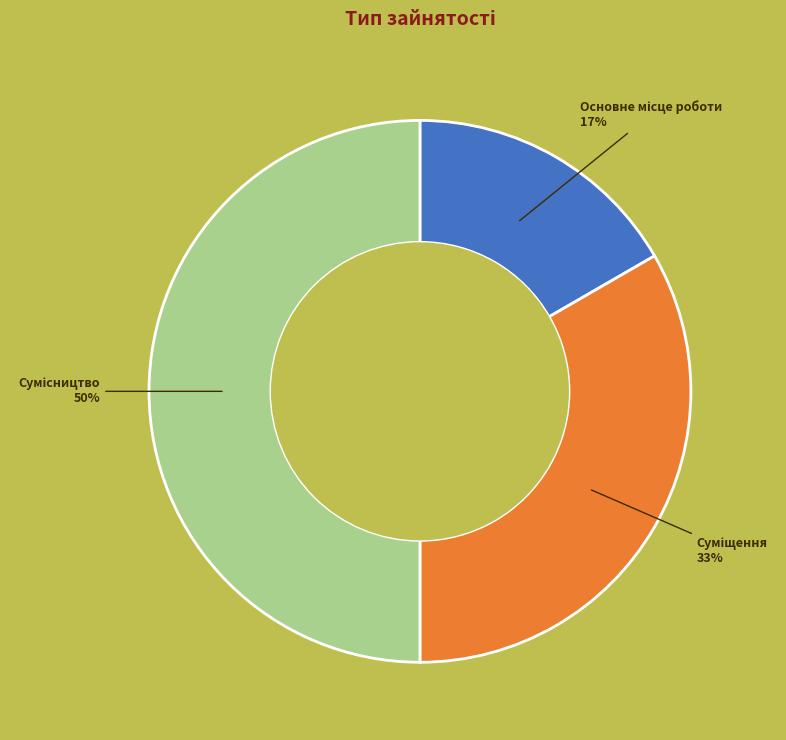

To the nearest percent, what is the difference between the largest and smallest slice percentages?

33%